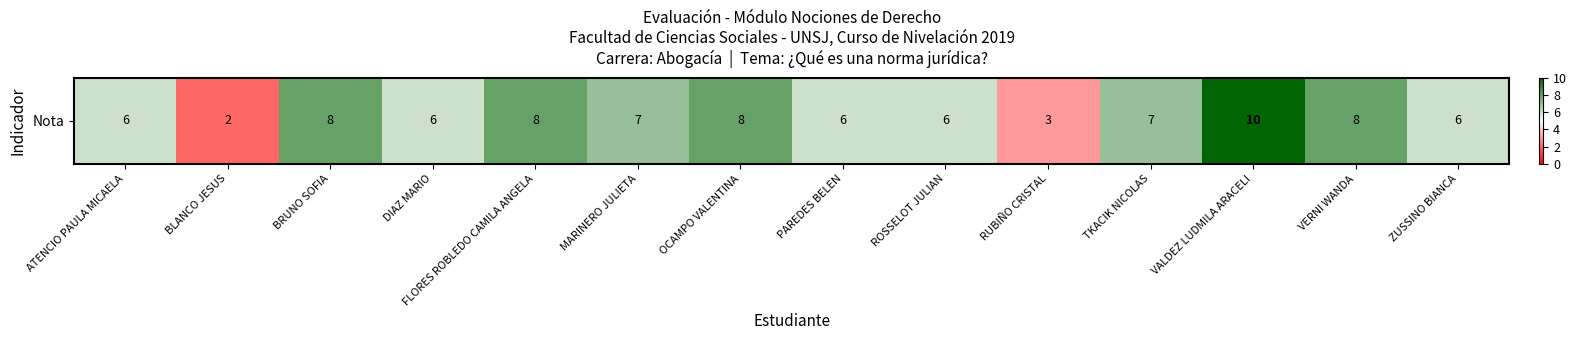

List the labels in order of value, smallest first.

BLANCO JESUS, RUBIÑO CRISTAL, ATENCIO PAULA MICAELA, DIAZ MARIO, PAREDES BELEN, ROSSELOT JULIAN, ZUSSINO BIANCA, MARINERO JULIETA, TKACIK NICOLAS, BRUNO SOFIA, FLORES ROBLEDO CAMILA ANGELA, OCAMPO VALENTINA, VERNI WANDA, VALDEZ LUDMILA ARACELI